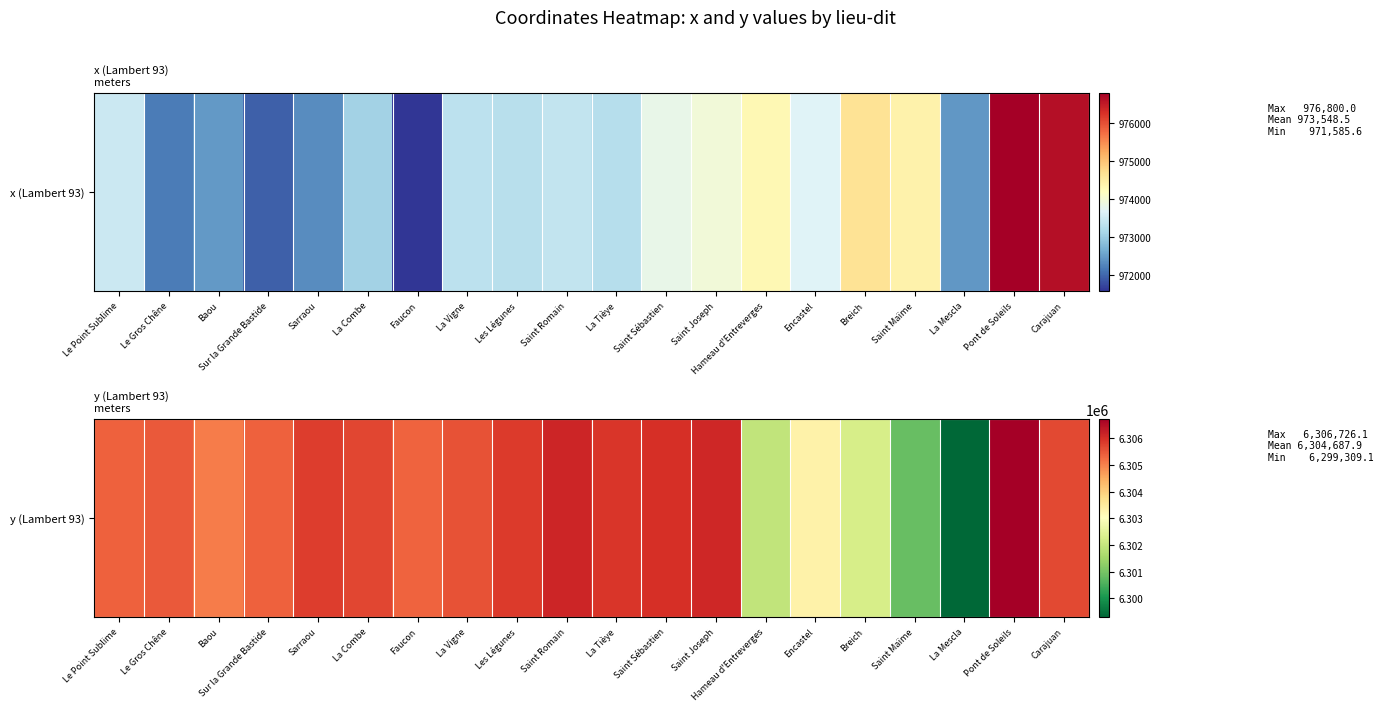

Which has a higher value, Hameau d'Entreverges or Baou?

Baou